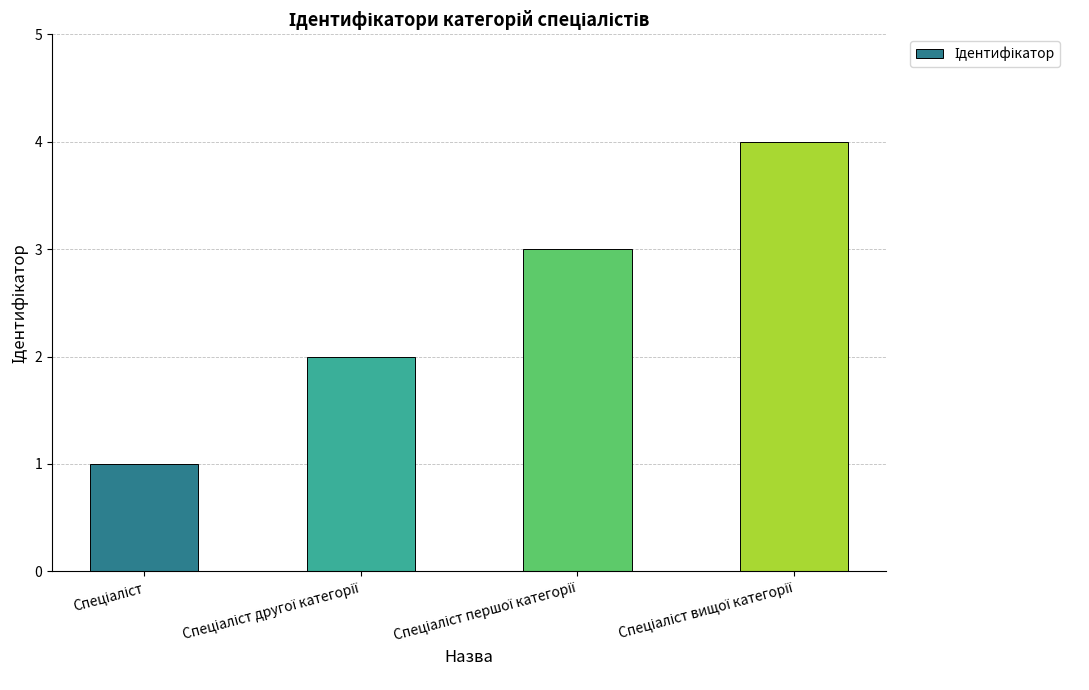

How many bars are there in total?

4